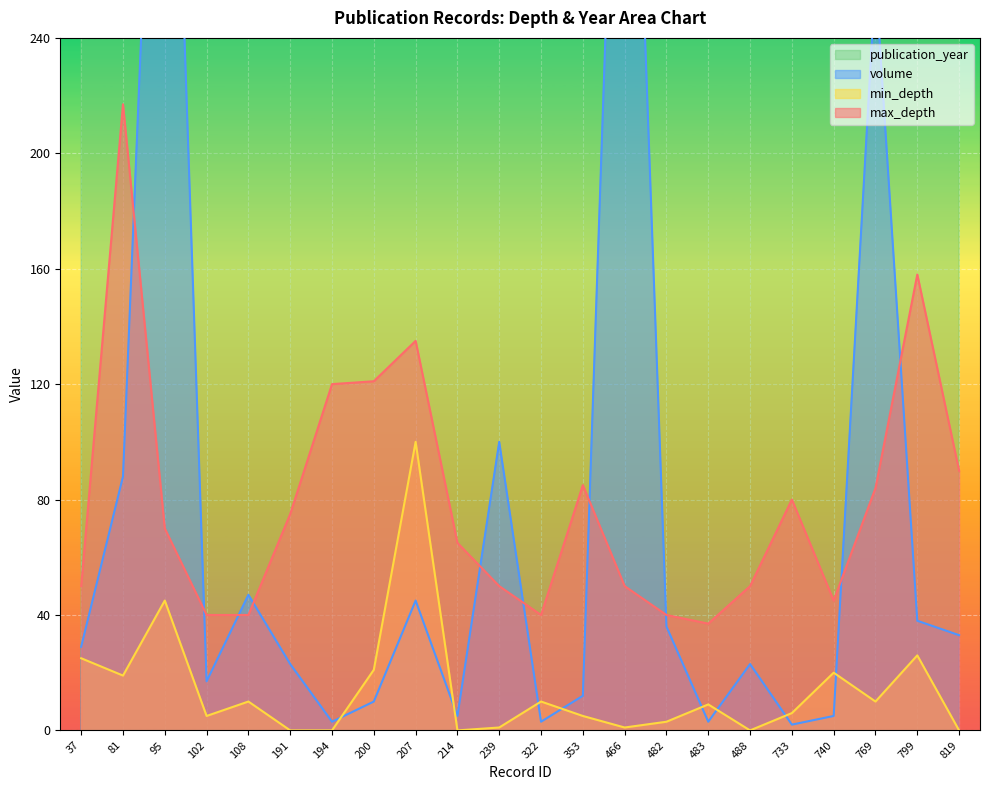

At which category is the sum across all series the highest?

95